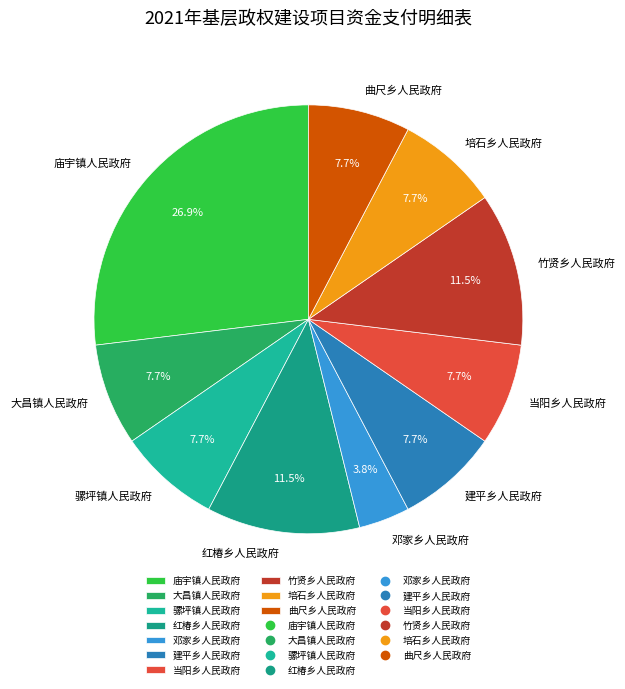

To the nearest percent, what is the difference between the 竹贤乡人民政府 and 大昌镇人民政府 slice percentages?

4%